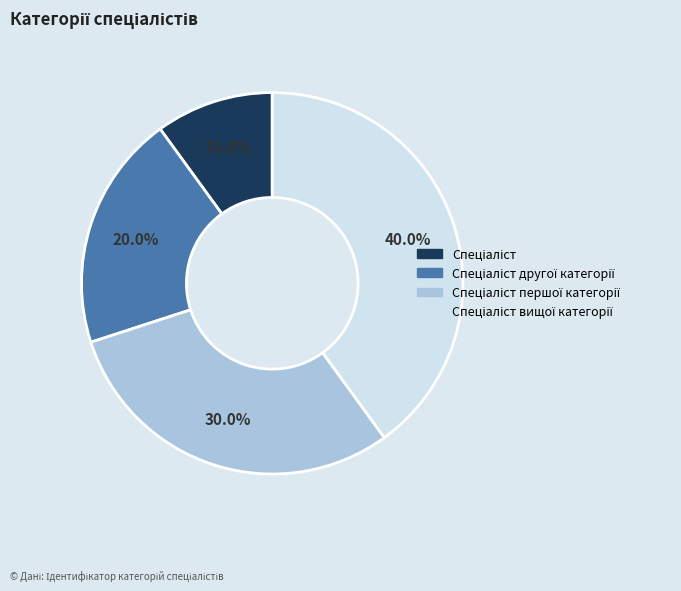

Does any single category account for the majority?

No